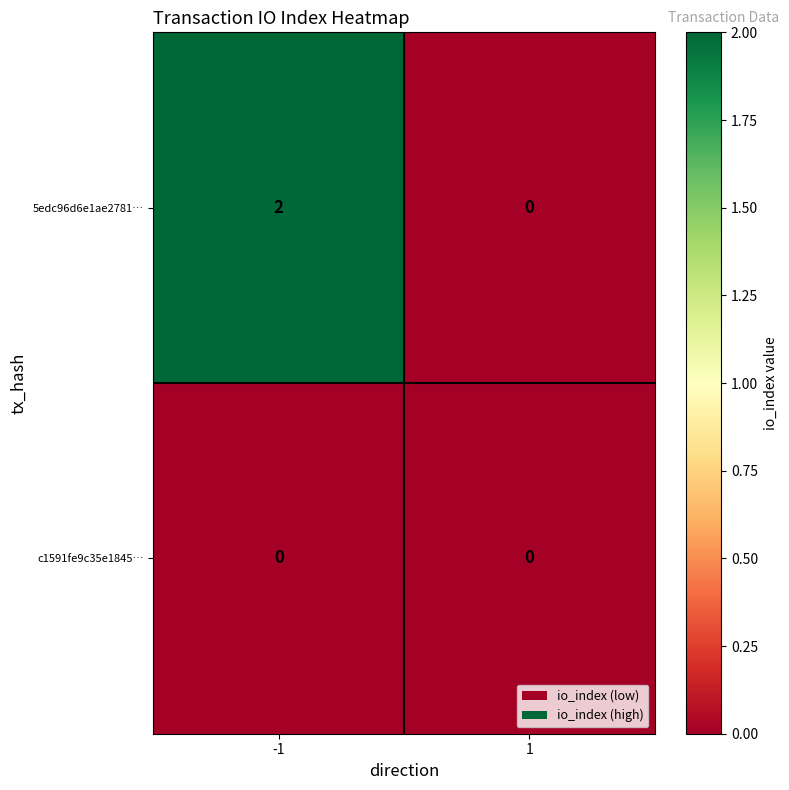

Between -1 and 1, which series saw the biggest shift?

5edc96d6e1ae2781…